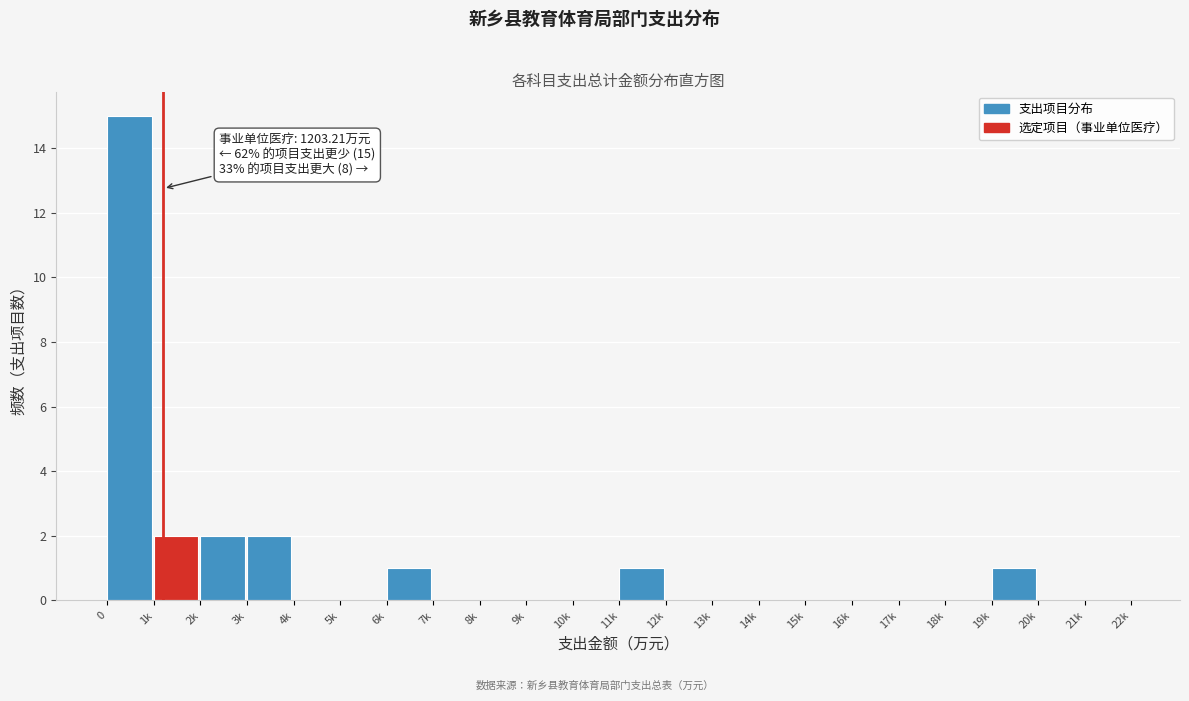

Reading left to right, extract all data points from this chart.

0=15	1k=2	2k=2	3k=2	4k=0	5k=0	6k=1	7k=0	8k=0	9k=0	10k=0	11k=1	12k=0	13k=0	14k=0	15k=0	16k=0	17k=0	18k=0	19k=1	20k=0	21k=0